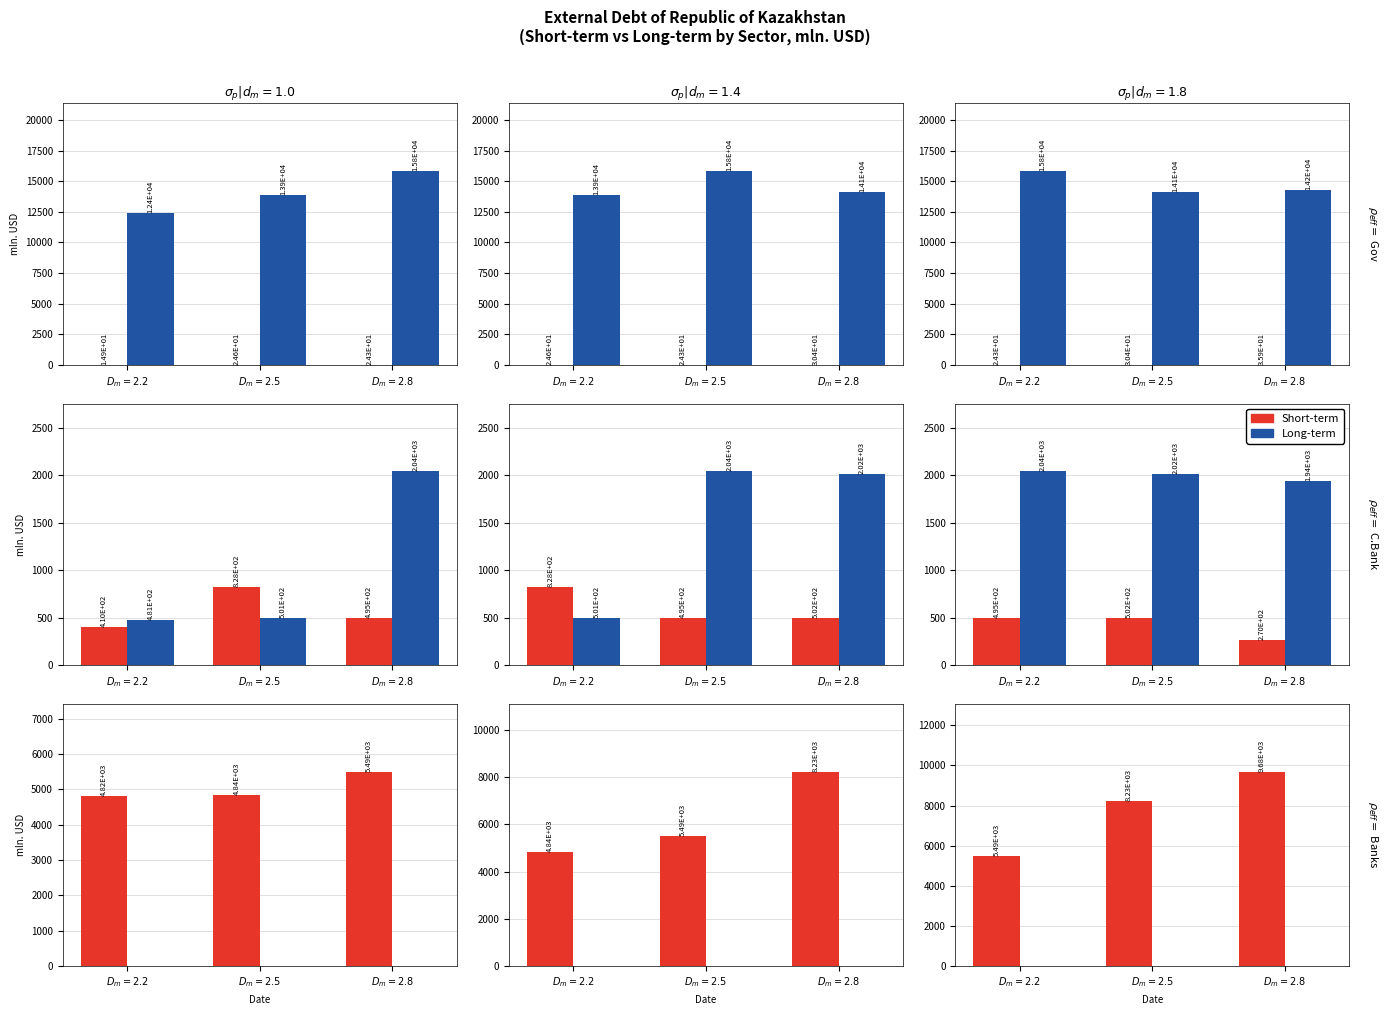

List the labels in order of Short-term value, smallest first.

$D_m=2.2$, $D_m=2.5$, $D_m=2.8$